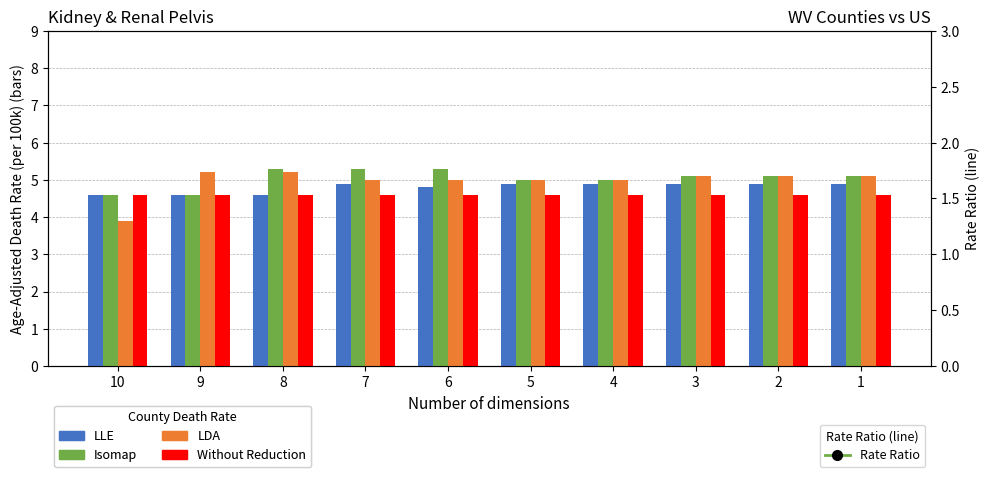

Where does the Isomap series first go above 5?

8